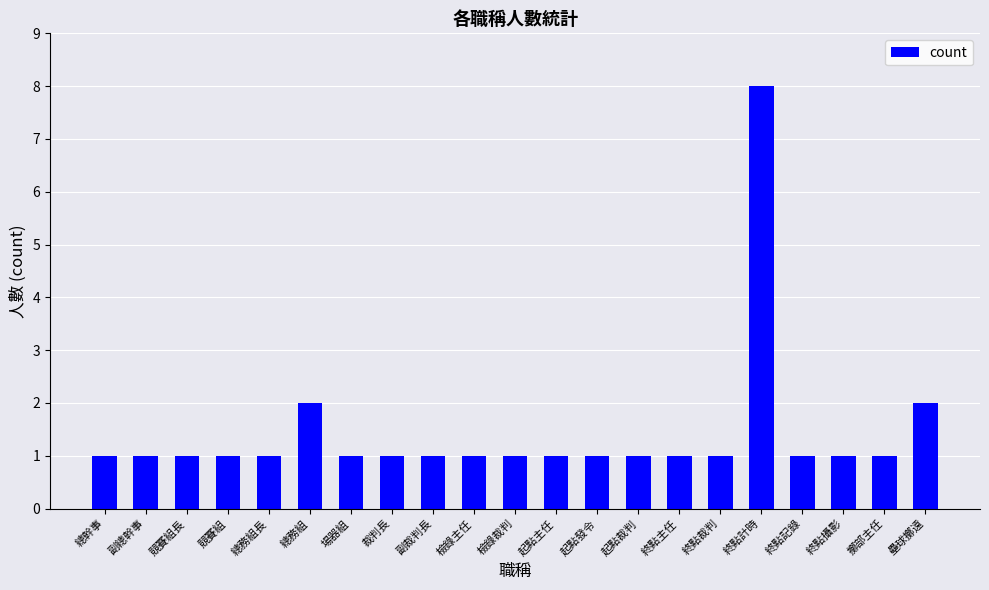

What value does the data have at 終點攝影?

1